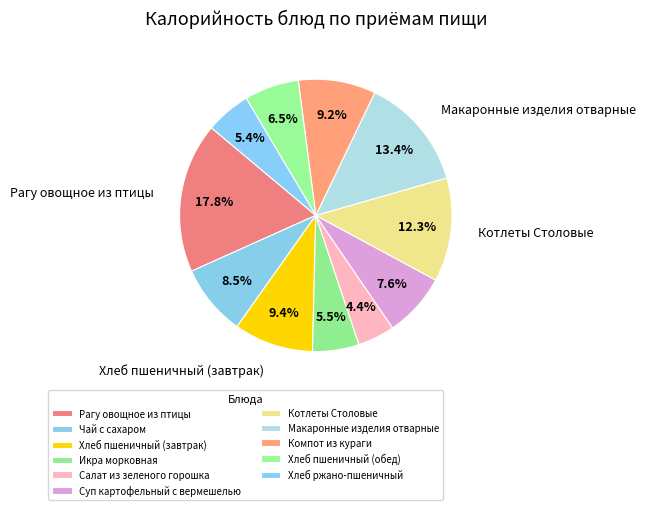

What is the ratio of the value at Суп картофельный с вермешелью to the value at Макаронные изделия отварные?

0.6